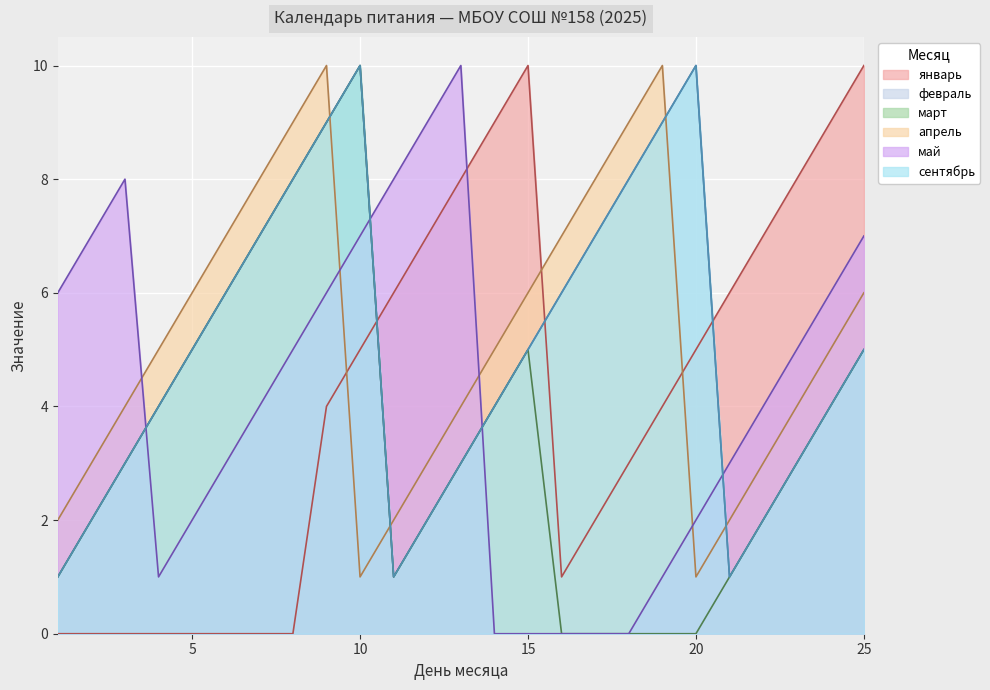

How many data points does each series have?

25